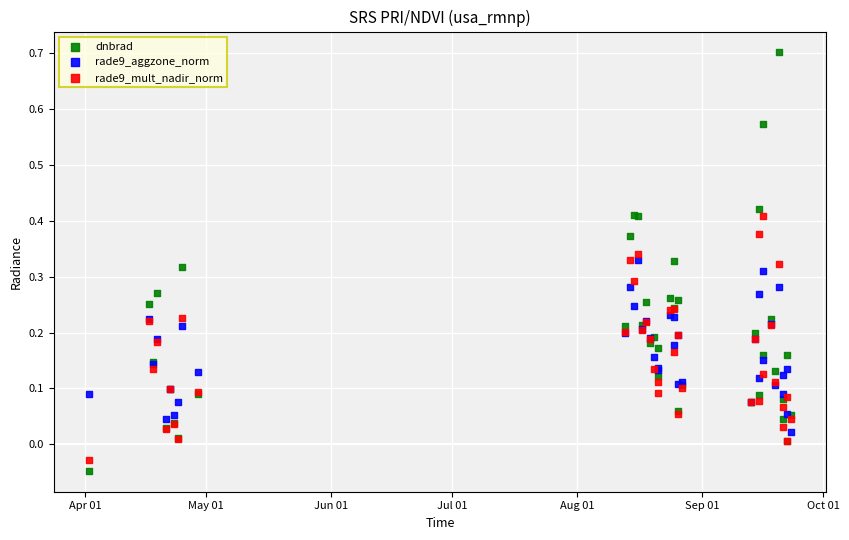

Which series has the widest spread of Y values?

dnbrad